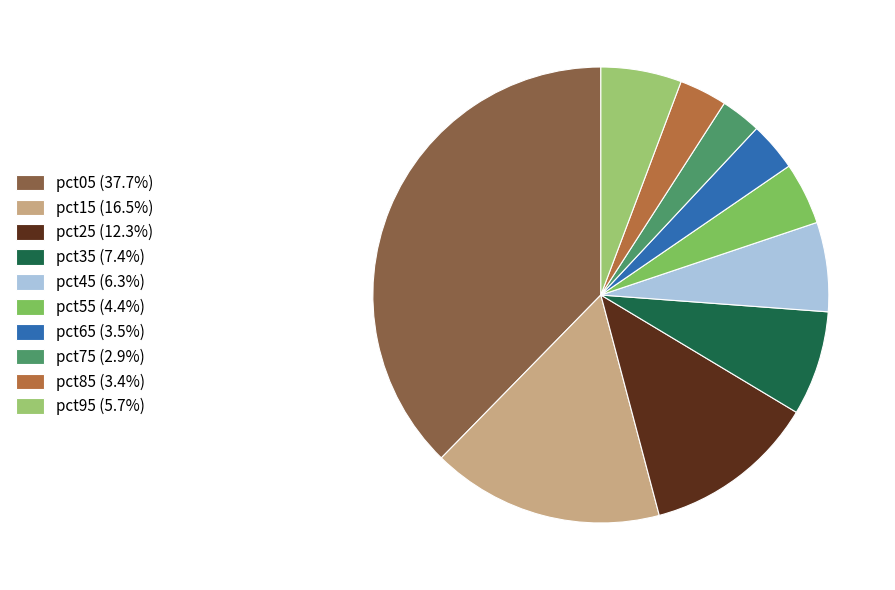

To the nearest percent, what is the difference between the largest and smallest slice percentages?

35%